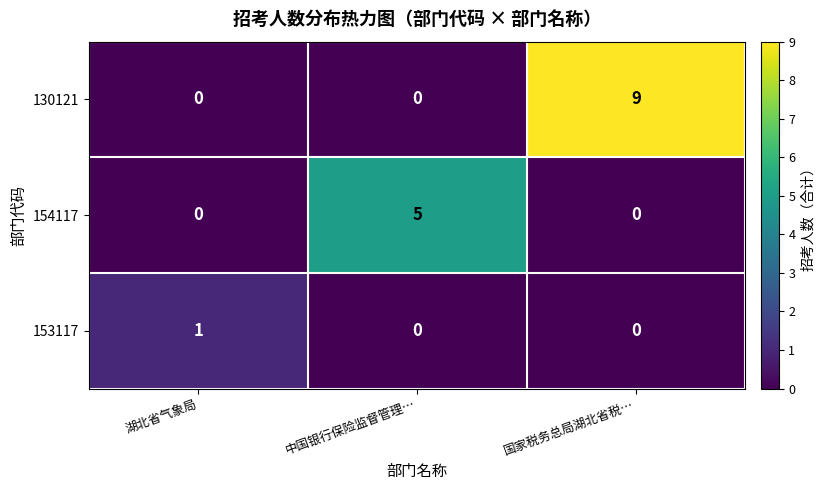

Rank the series by their average value, from lowest to highest.

153117, 154117, 130121